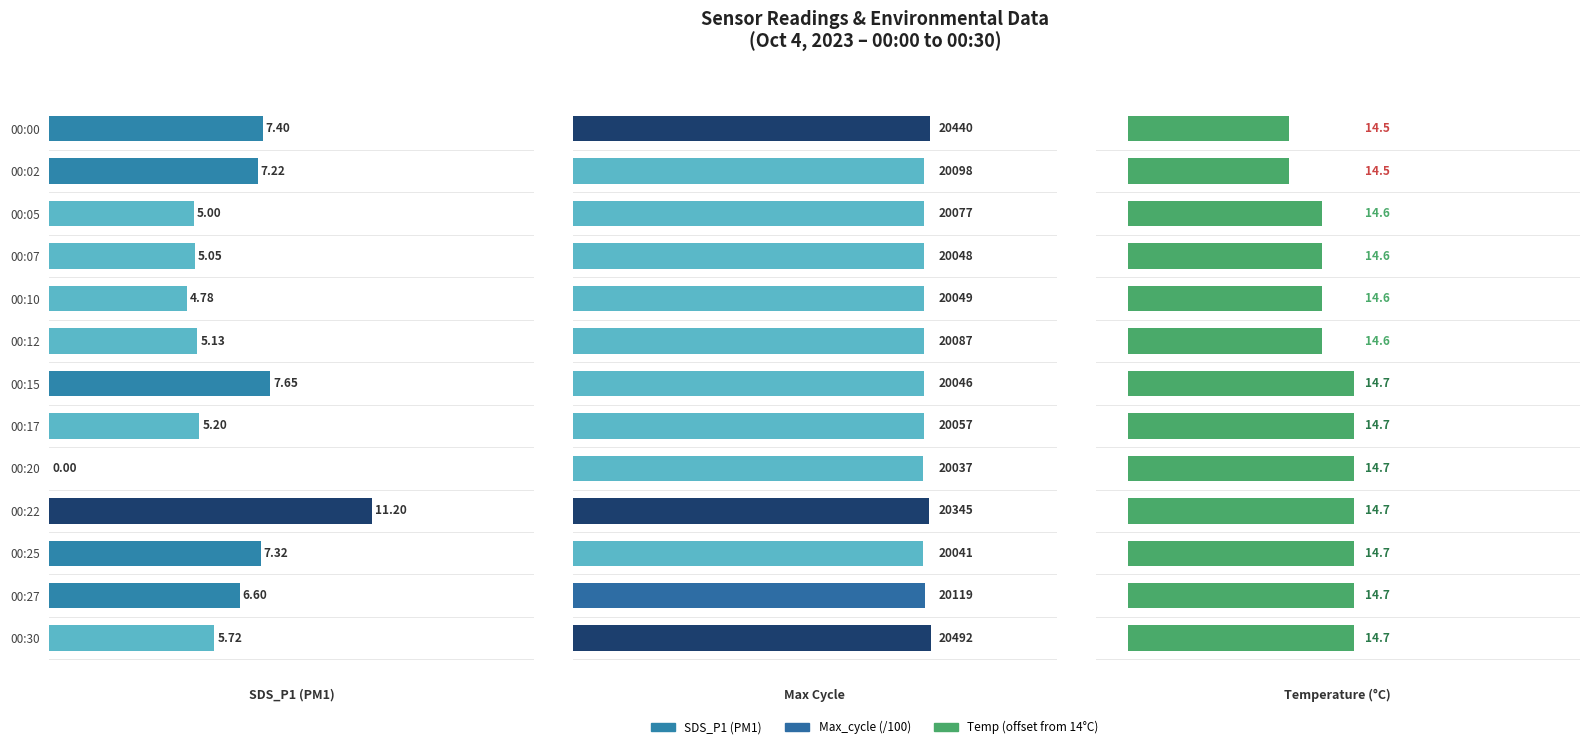

True or false: Temp has a value of 0.3 at 00:10.

False